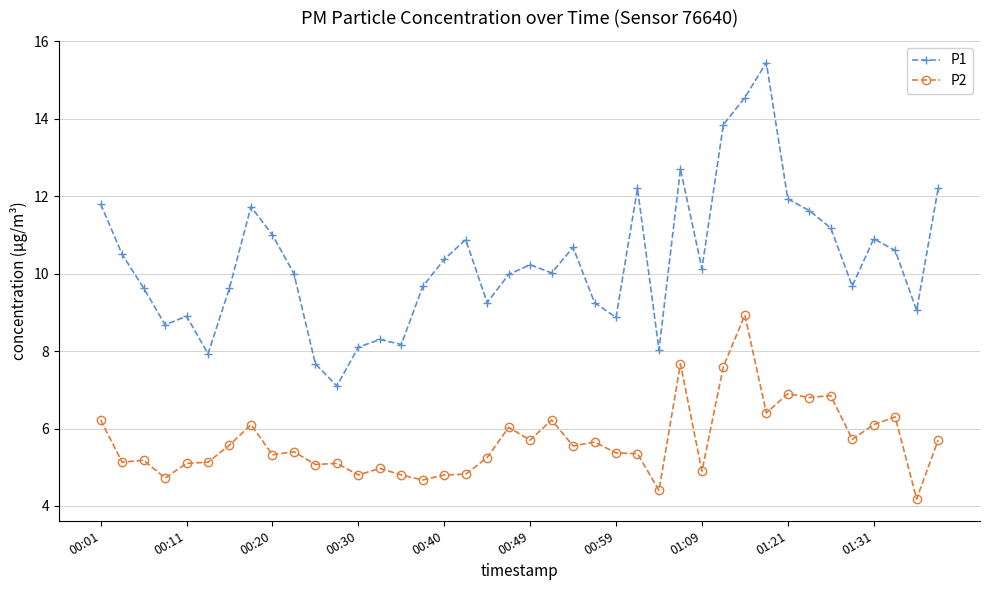

How many series are shown in this chart?

2